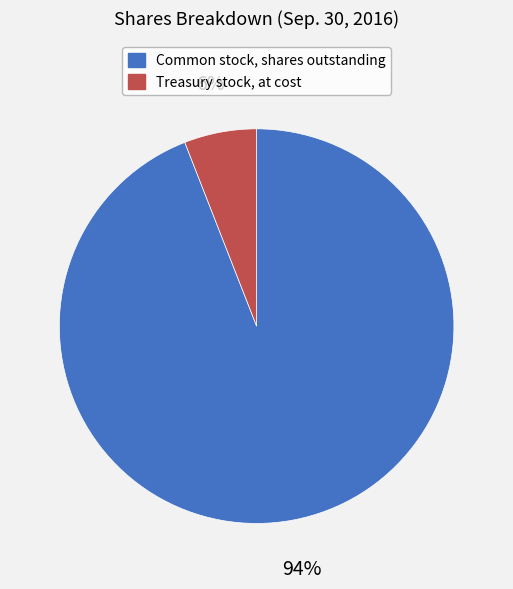

What is the largest slice in the pie chart?

Common stock, shares outstanding